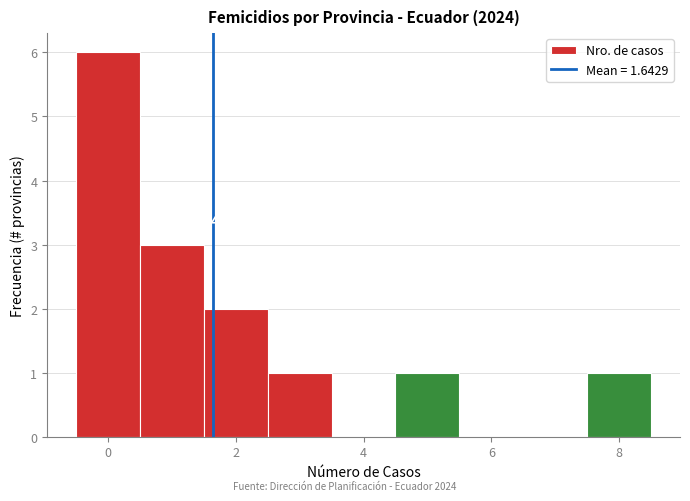

Which range on the x-axis has the tallest bar?

-0.5 to 0.5